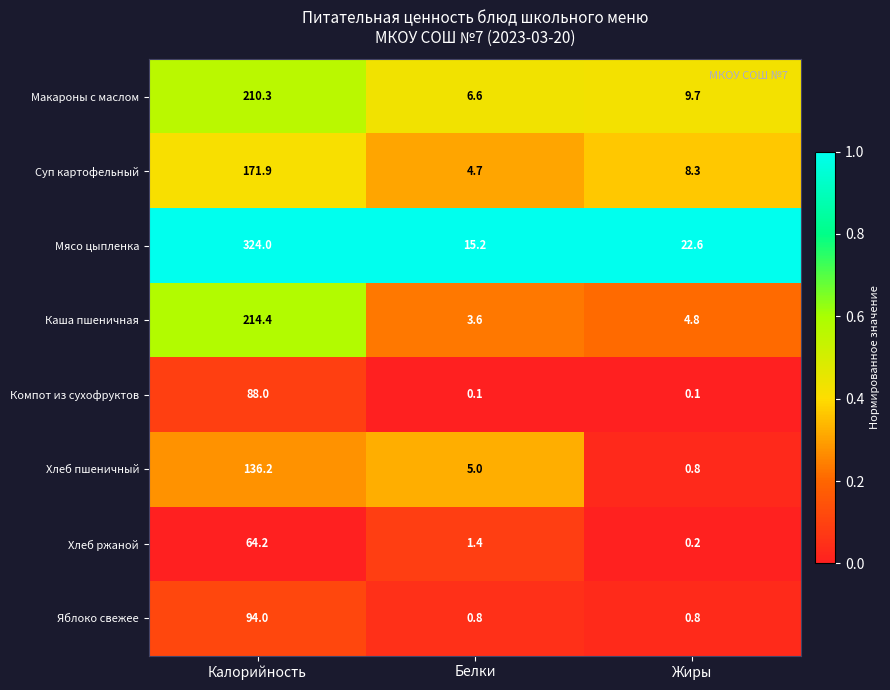

At which label is Хлеб пшеничный closest to 68?

Белки